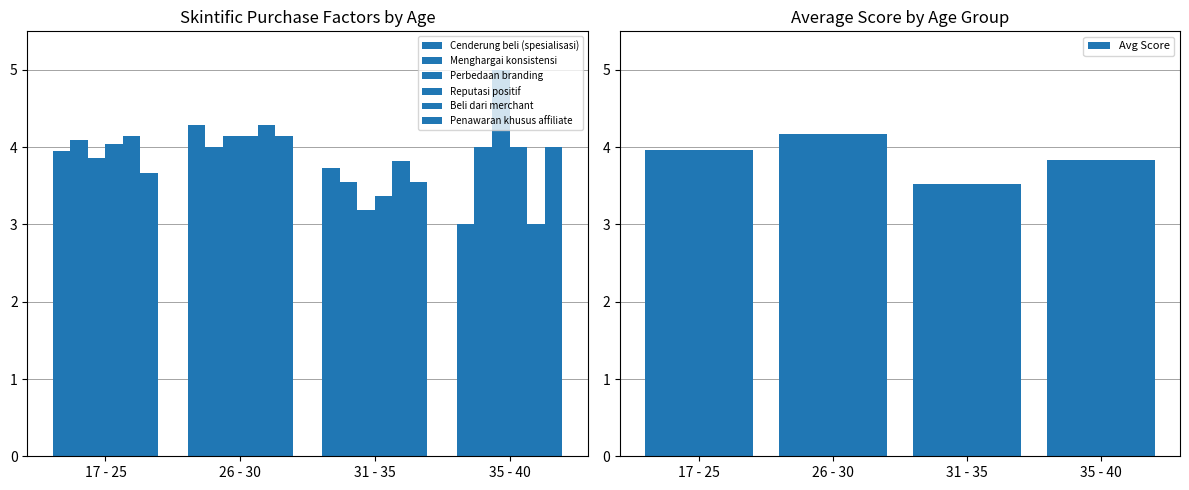

At which category is the sum across all series the highest?

26 - 30